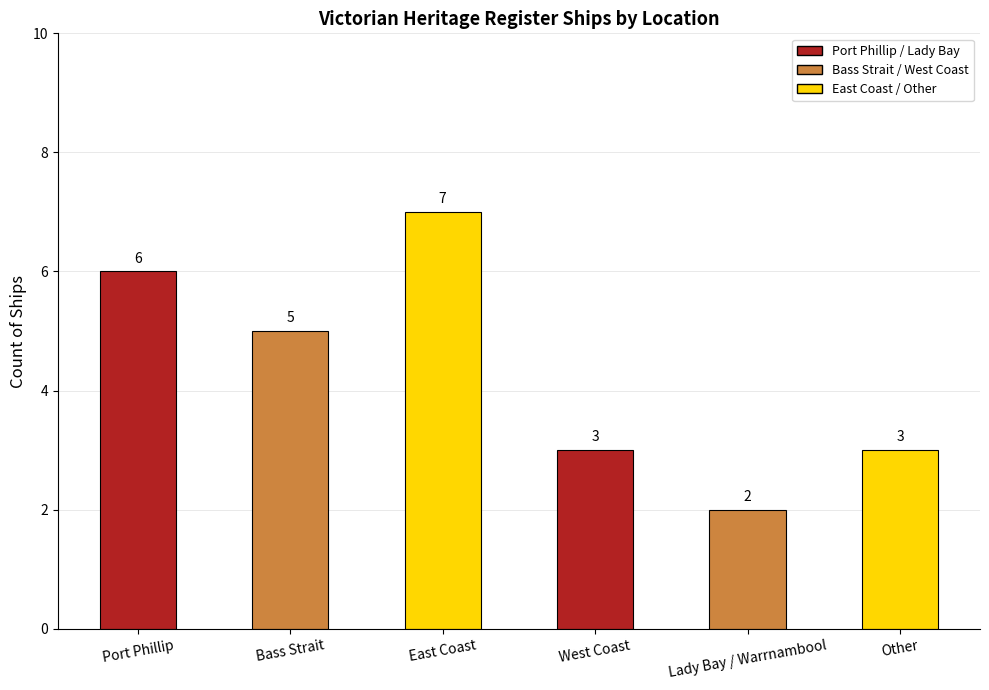

Reading left to right, extract all data points from this chart.

Port Phillip=6	Bass Strait=5	East Coast=7	West Coast=3	Lady Bay / Warrnambool=2	Other=3